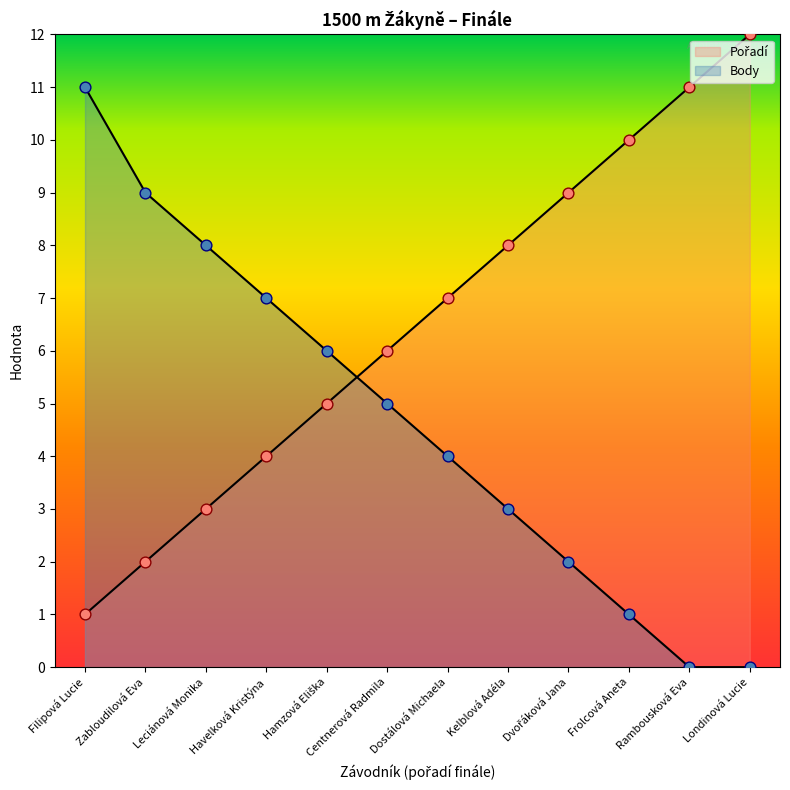

Which series has the largest total across all categories?

Pořadí